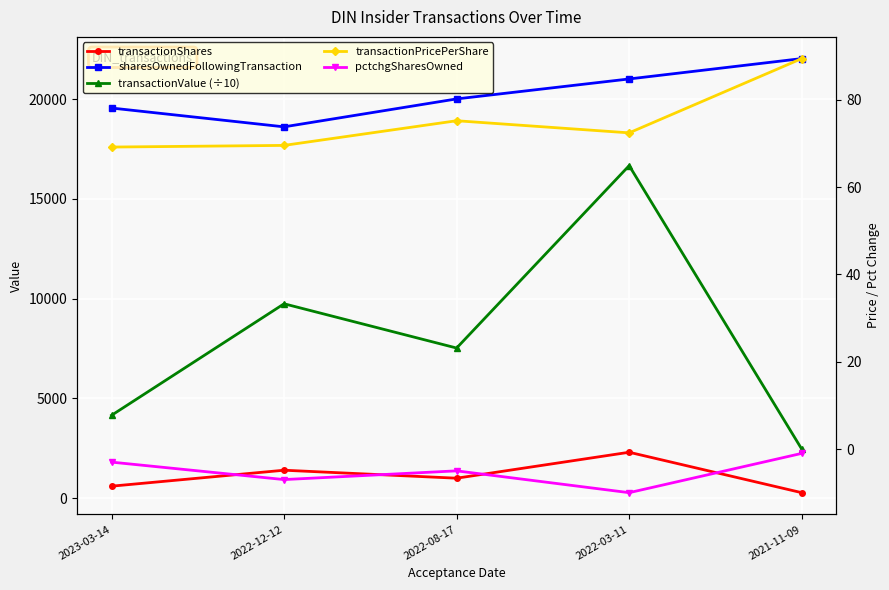

The transactionValue (÷10) series shows 4890.6 at 2022-12-12. True or false?

False